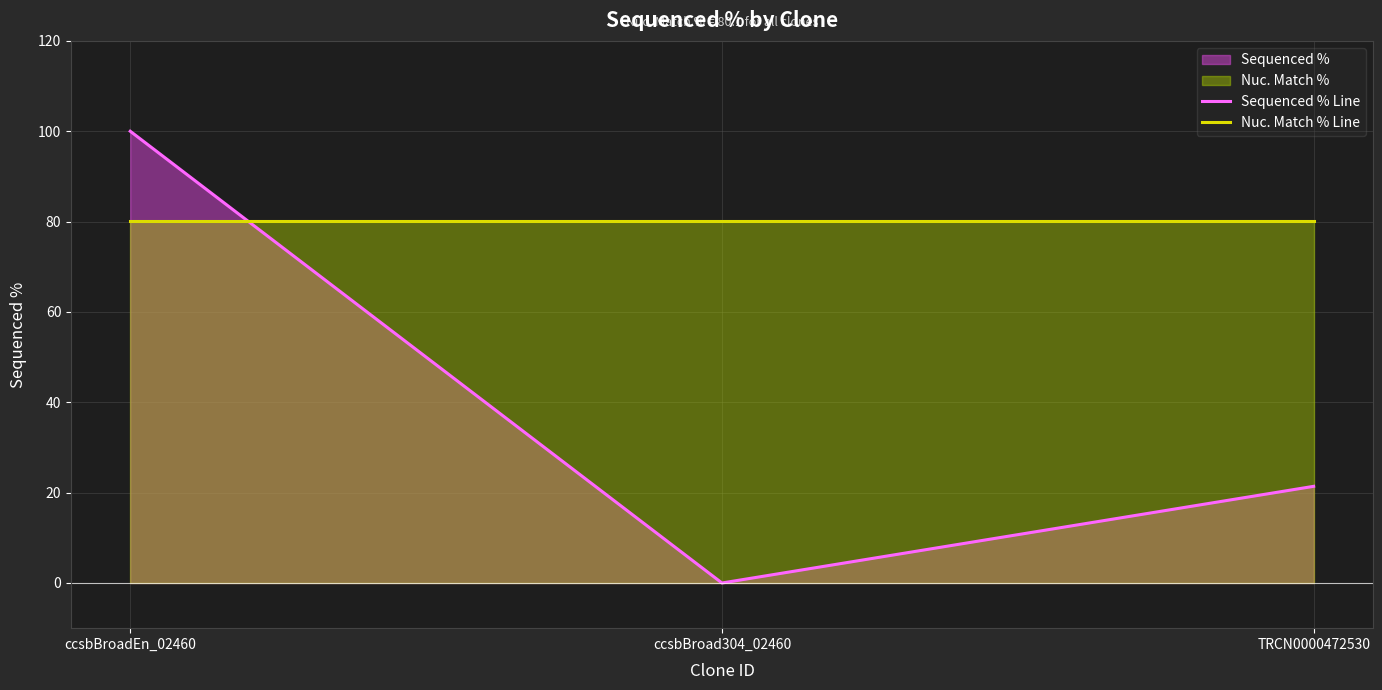

Reading left to right, what are all the values shown in this chart?

Sequenced % Line: 100.0	0.0	21.4
Nuc. Match % Line: 80.1	80.1	80.1